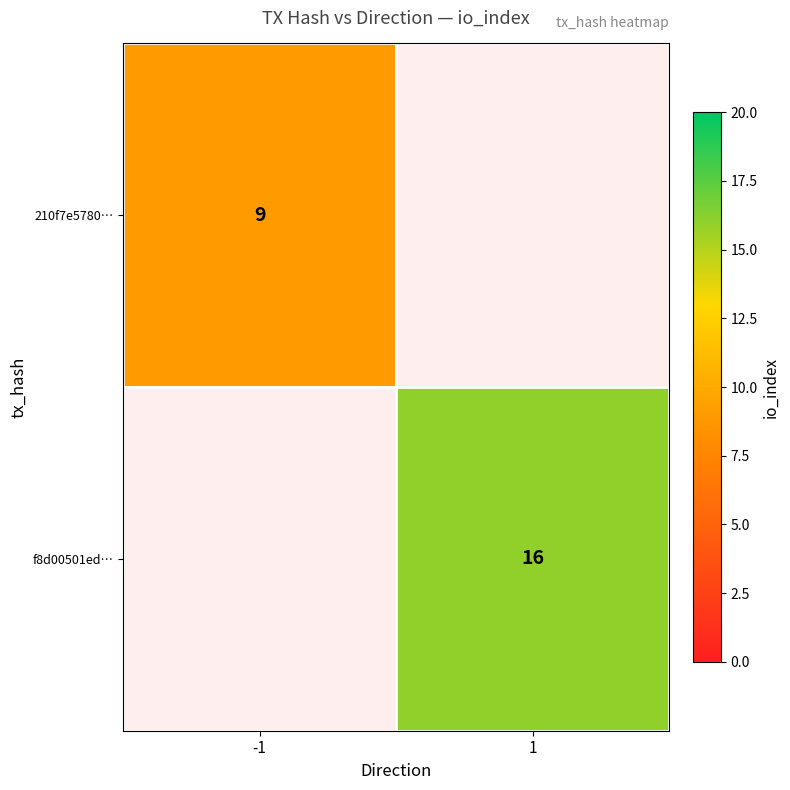

The value of 210f7e5780… at -1 is 9. True or false?

True